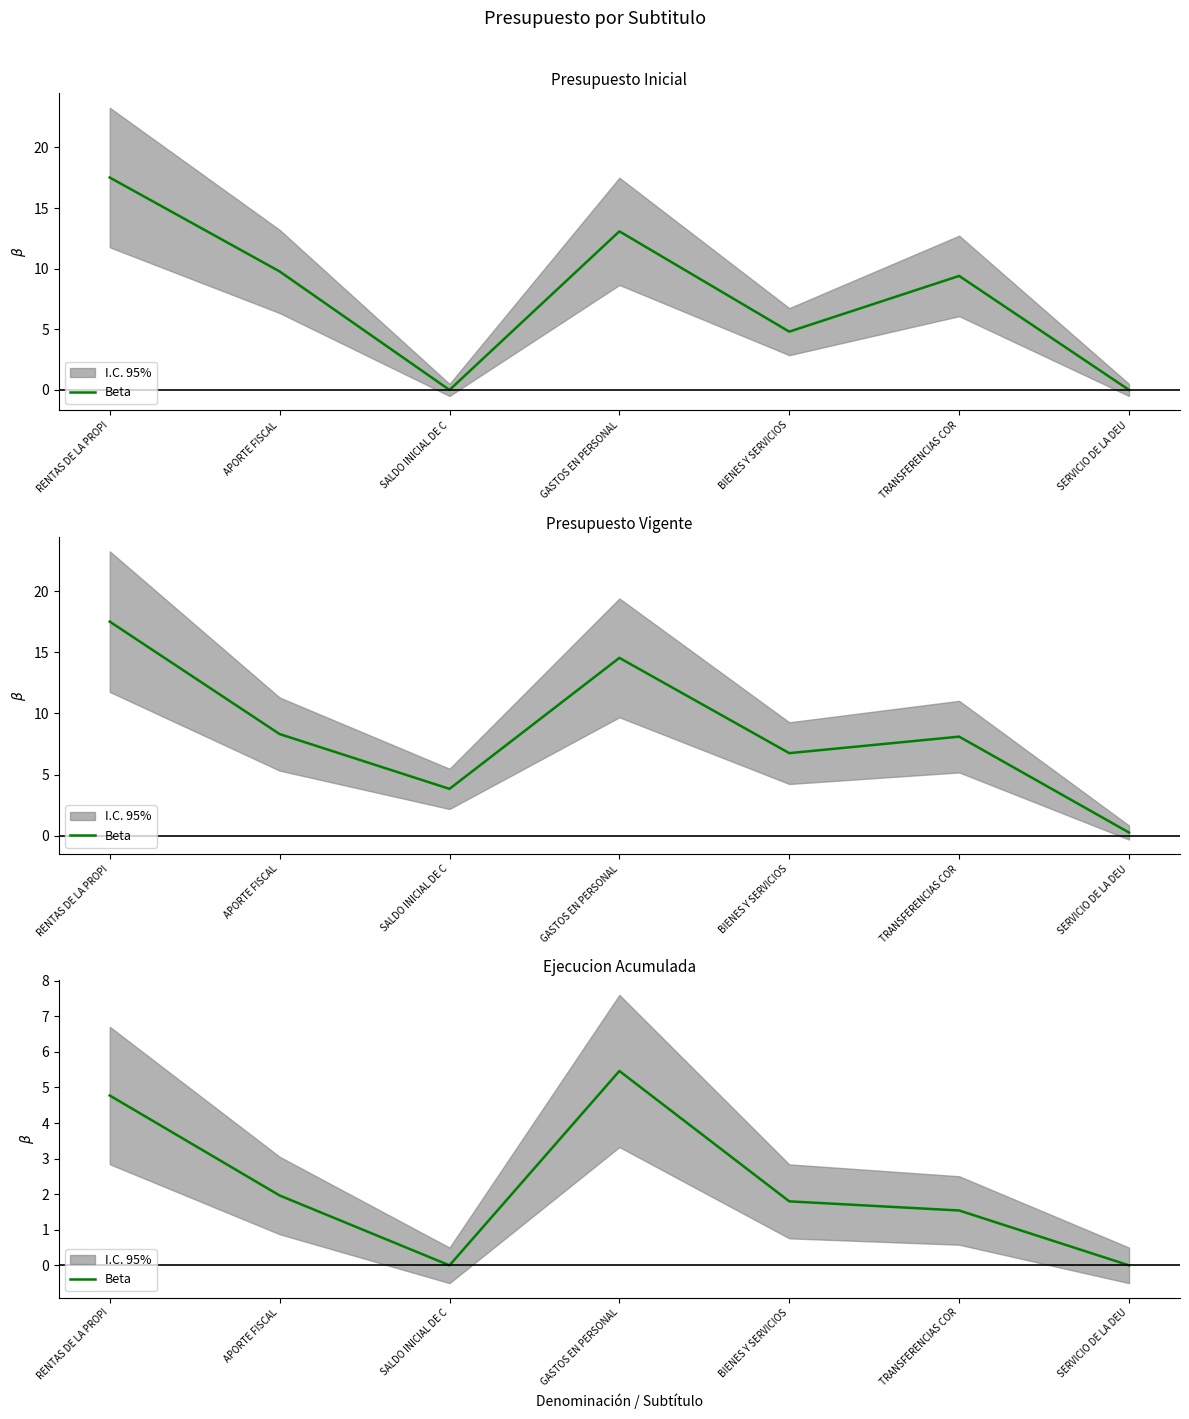

Is it true that the value at GASTOS EN PERSONAL is 8.4?

False